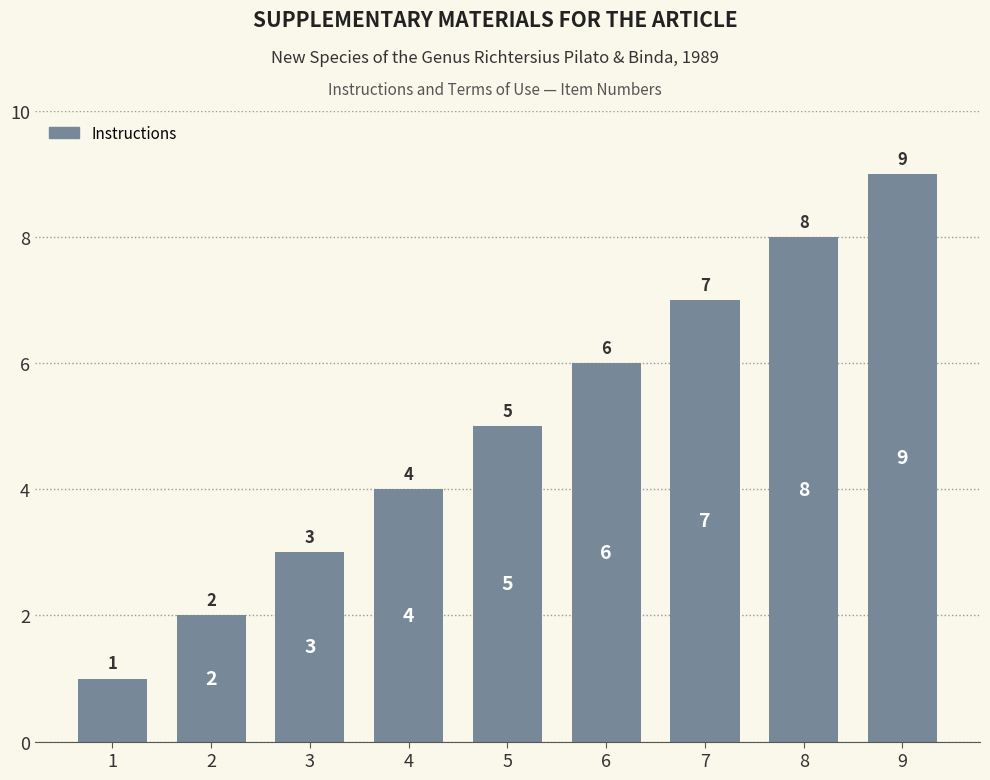

Reading left to right, extract all data points from this chart.

1=1	2=2	3=3	4=4	5=5	6=6	7=7	8=8	9=9